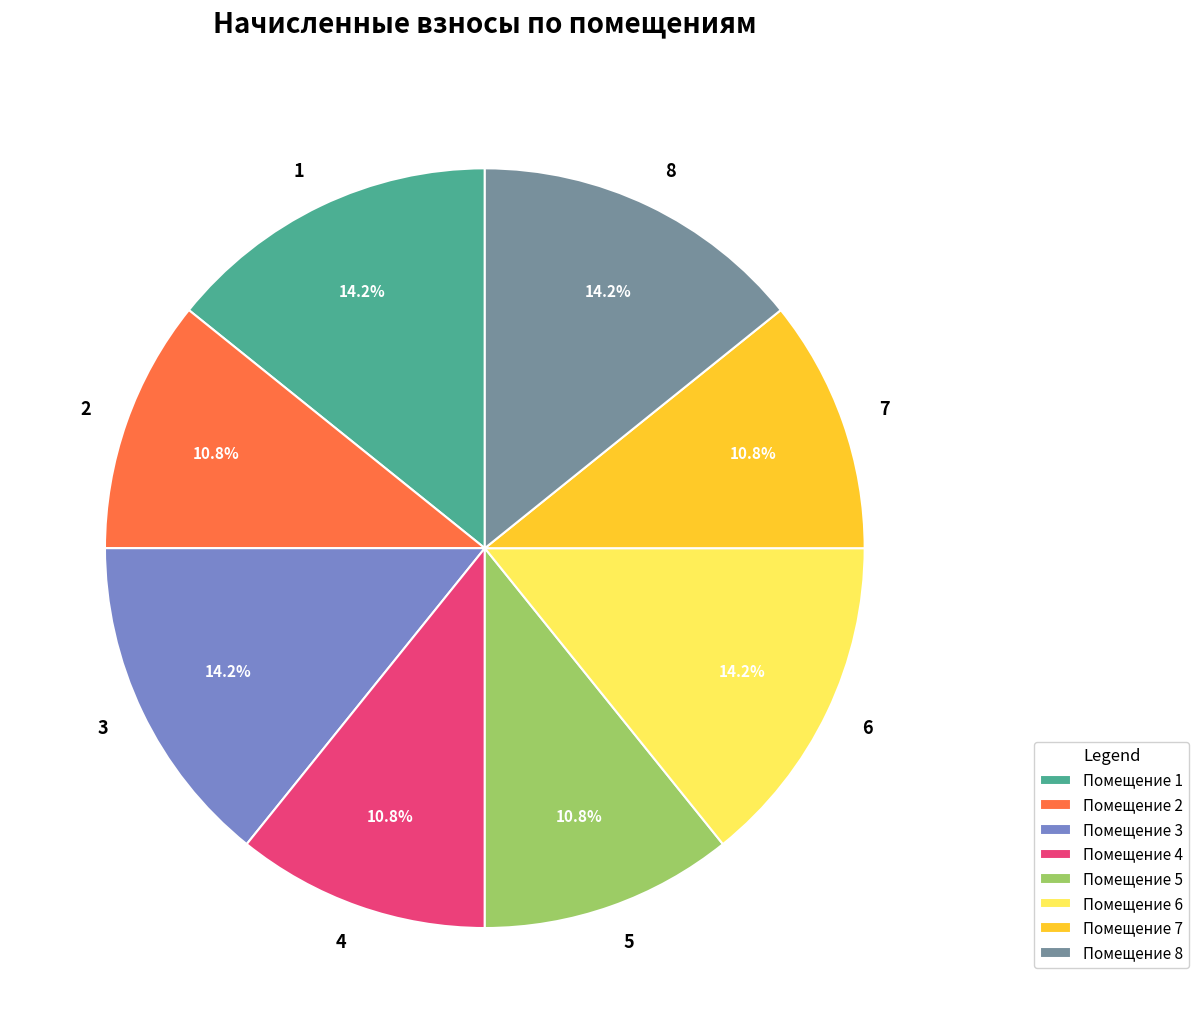

What portion of the pie excludes 4?

89.2%